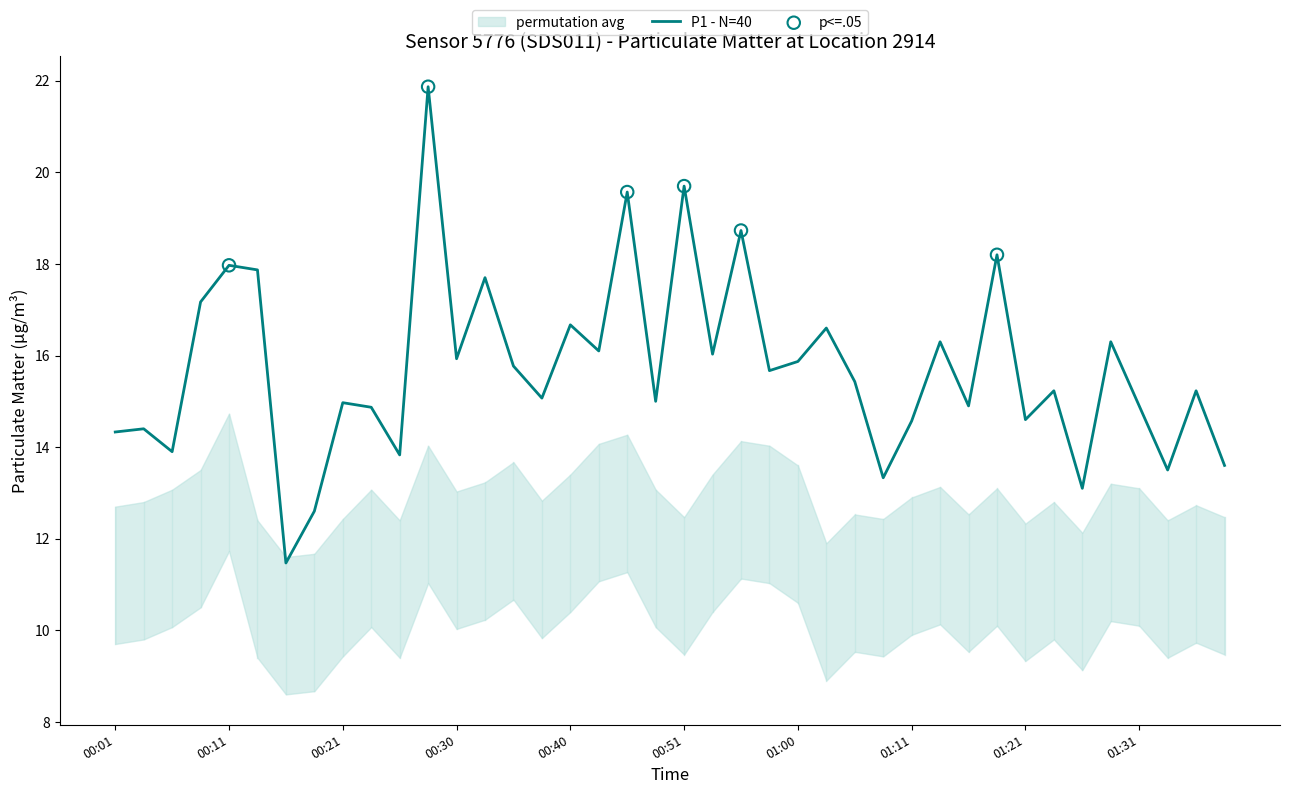

True or false: P1 - N=40 has a value of 19.7 at 00:51.

True